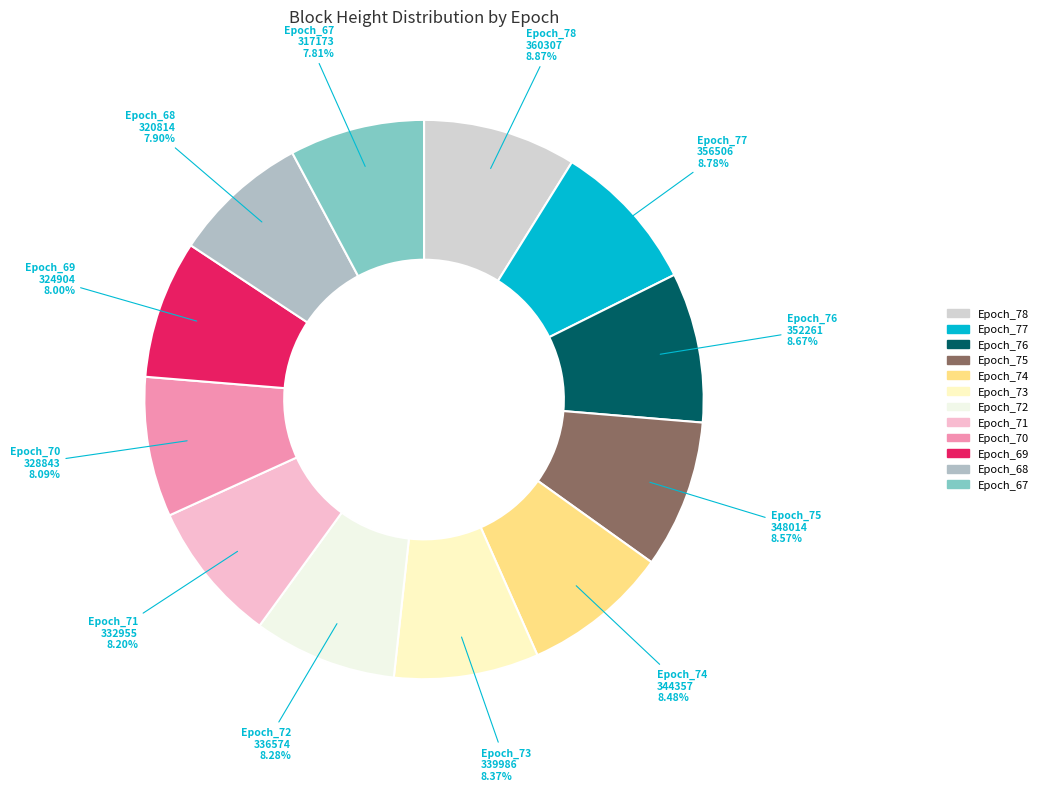

What percentage is the Epoch_68 slice, to the nearest percent?

8%